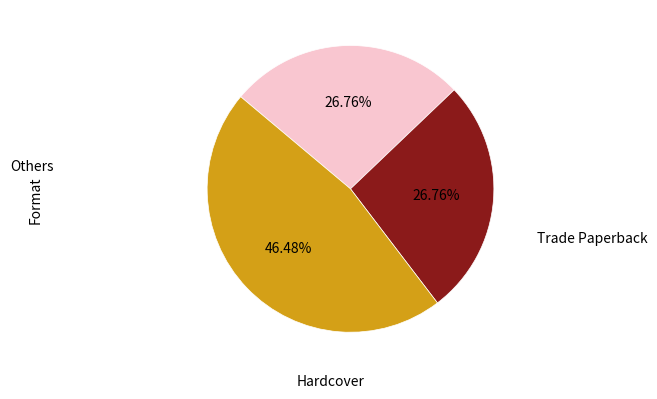

Is there any slice that represents more than half of the pie?

No